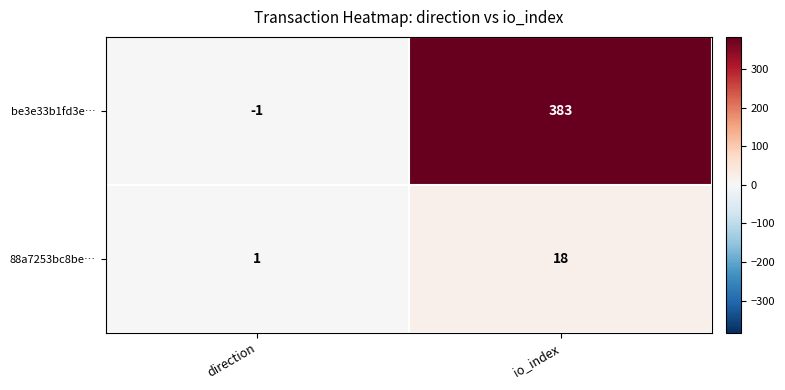

What is the sum of the be3e33b1fd3e… values at direction and io_index?

382